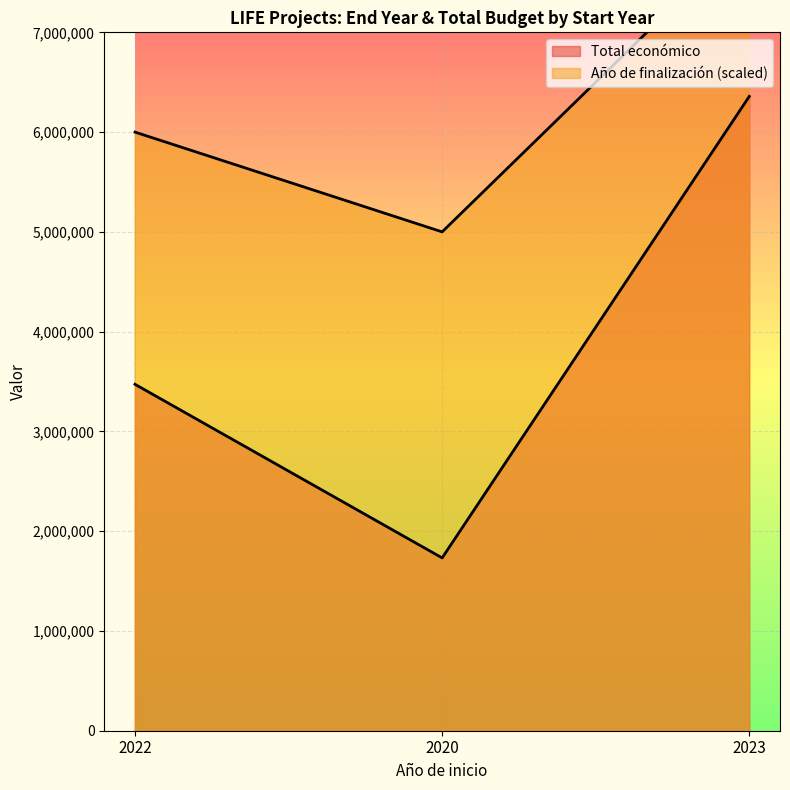

Read the Total económico value at 2023.

6357762